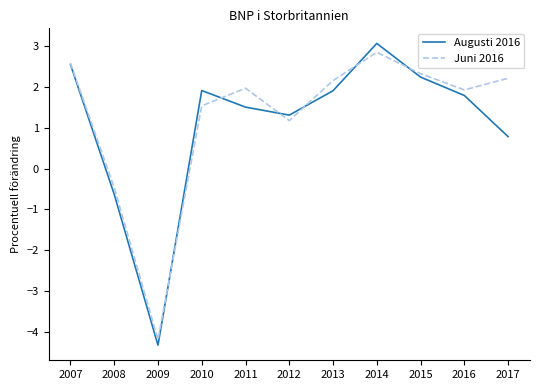

What is the minimum value for Juni 2016?

-4.2